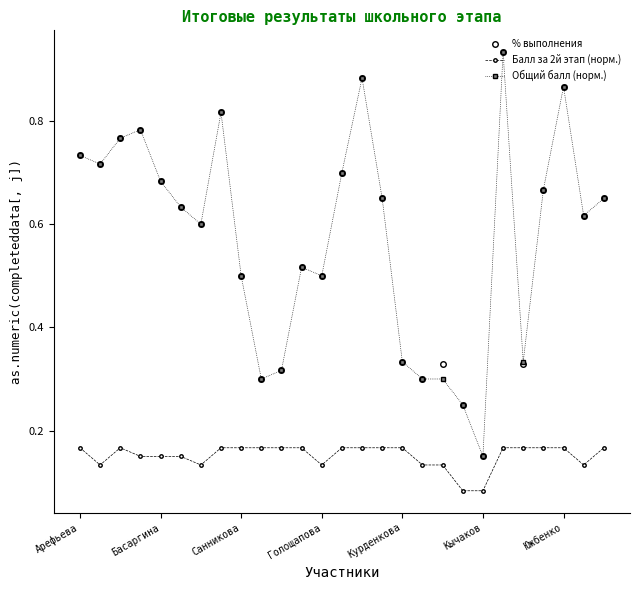

True or false: Балл за 2й этап (норм.) and % выполнения intersect in this chart.

False